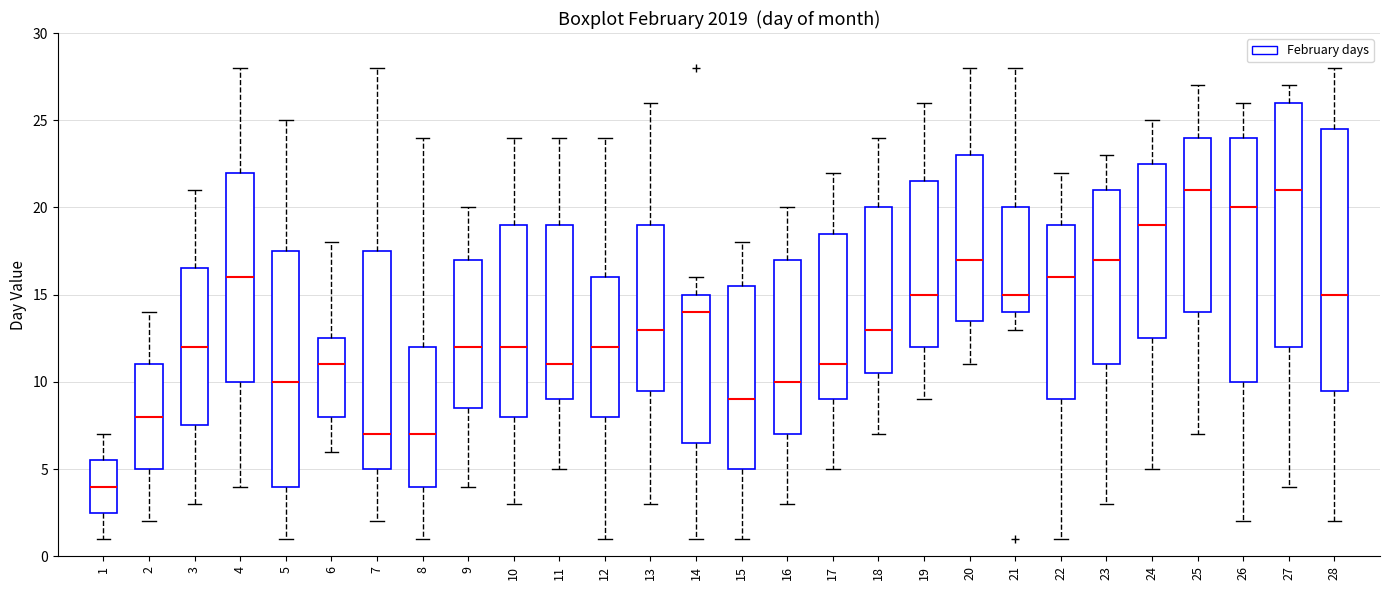

Which box is the tallest, from its lower edge to its upper edge?

28